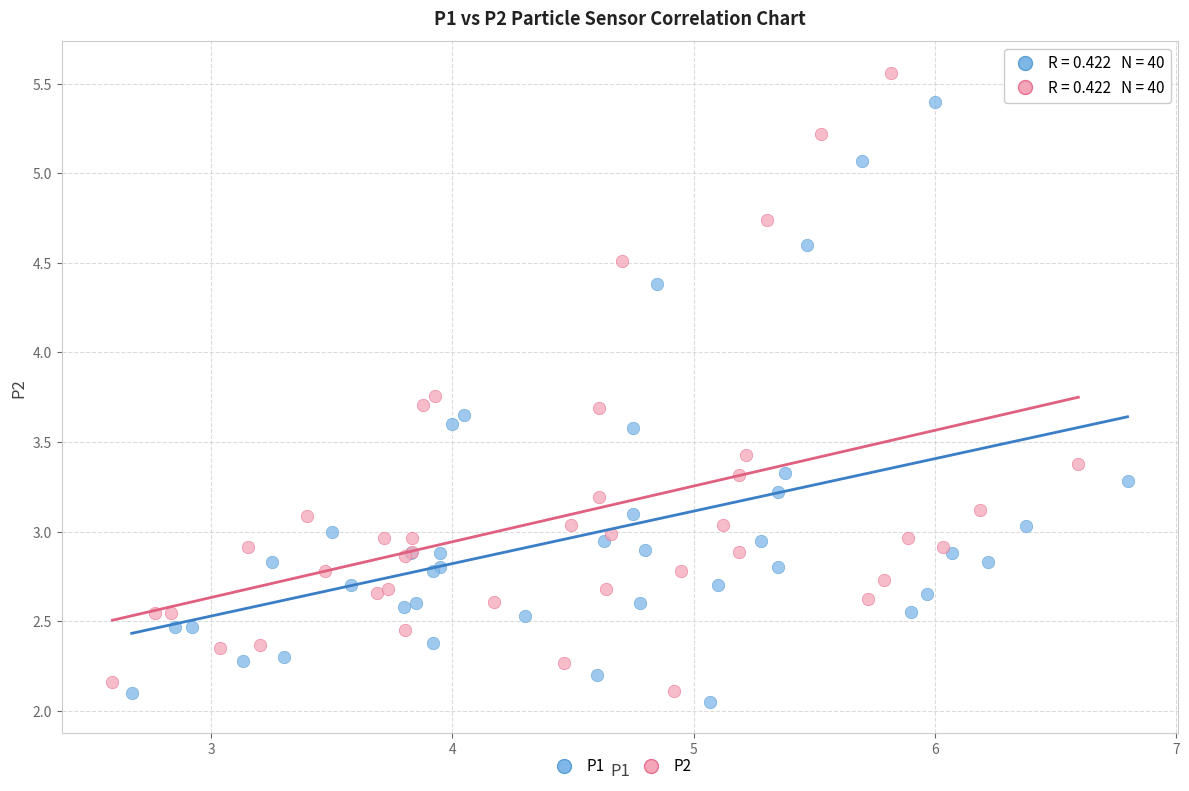

Which series has the largest Y range (max minus min)?

P2